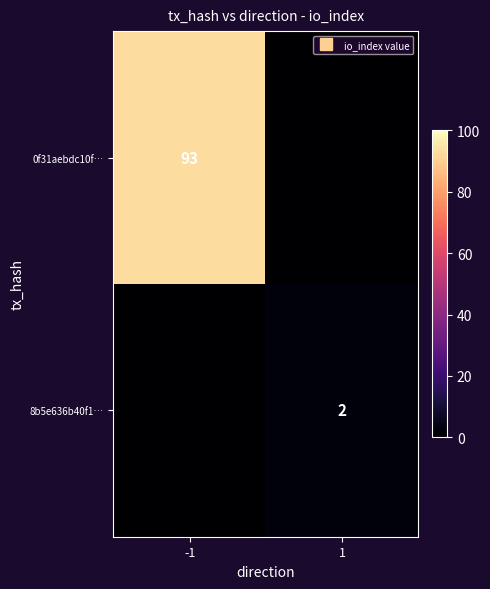

At which category is the sum across all series the highest?

-1